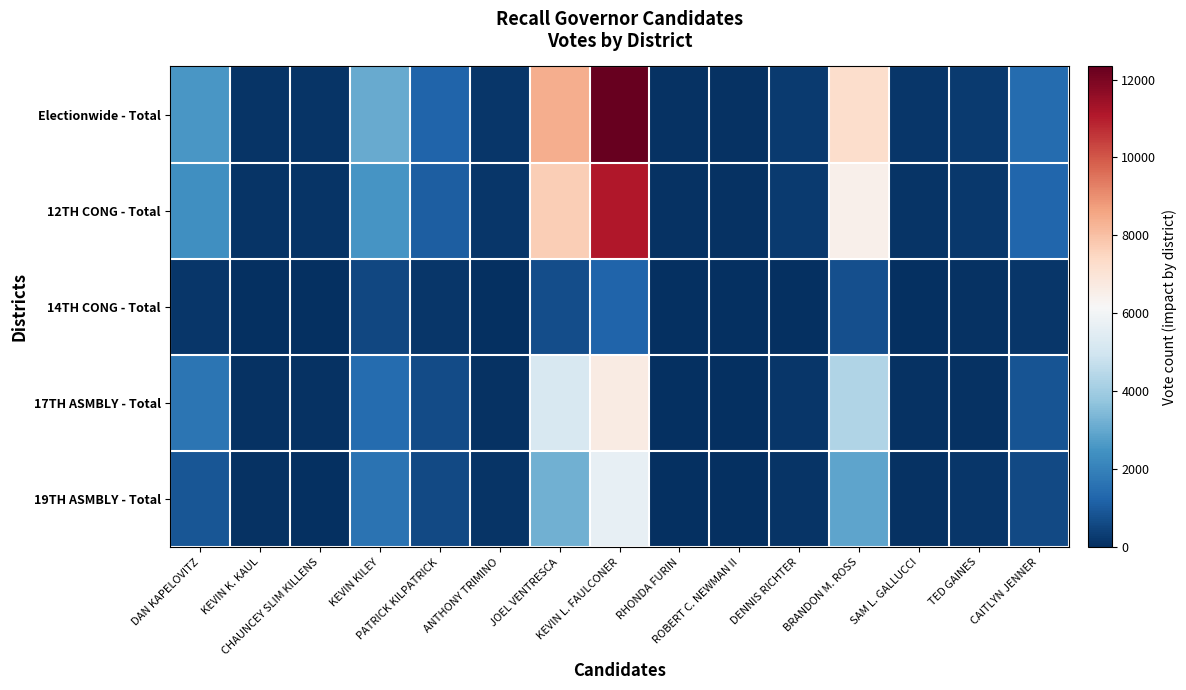

Reading left to right, extract all data points from this chart.

Electionwide - Total: DAN KAPELOVITZ=2563	KEVIN K. KAUL=140	CHAUNCEY SLIM KILLENS=105	KEVIN KILEY=3049	PATRICK KILPATRICK=1246	ANTHONY TRIMINO=189	JOEL VENTRESCA=8398	KEVIN L. FAULCONER=12337	RHONDA FURIN=57	ROBERT C. NEWMAN II=62	DENNIS RICHTER=289	BRANDON M. ROSS=7252	SAM L. GALLUCCI=152	TED GAINES=281	CAITLYN JENNER=1430
12TH CONG - Total: DAN KAPELOVITZ=2384	KEVIN K. KAUL=121	CHAUNCEY SLIM KILLENS=98	KEVIN KILEY=2506	PATRICK KILPATRICK=1089	ANTHONY TRIMINO=163	JOEL VENTRESCA=7684	KEVIN L. FAULCONER=11093	RHONDA FURIN=51	ROBERT C. NEWMAN II=53	DENNIS RICHTER=258	BRANDON M. ROSS=6484	SAM L. GALLUCCI=124	TED GAINES=227	CAITLYN JENNER=1274
14TH CONG - Total: DAN KAPELOVITZ=179	KEVIN K. KAUL=19	CHAUNCEY SLIM KILLENS=7	KEVIN KILEY=543	PATRICK KILPATRICK=157	ANTHONY TRIMINO=26	JOEL VENTRESCA=714	KEVIN L. FAULCONER=1244	RHONDA FURIN=6	ROBERT C. NEWMAN II=9	DENNIS RICHTER=31	BRANDON M. ROSS=768	SAM L. GALLUCCI=28	TED GAINES=54	CAITLYN JENNER=156
17TH ASMBLY - Total: DAN KAPELOVITZ=1670	KEVIN K. KAUL=83	CHAUNCEY SLIM KILLENS=73	KEVIN KILEY=1419	PATRICK KILPATRICK=667	ANTHONY TRIMINO=86	JOEL VENTRESCA=5197	KEVIN L. FAULCONER=6686	RHONDA FURIN=31	ROBERT C. NEWMAN II=36	DENNIS RICHTER=164	BRANDON M. ROSS=4319	SAM L. GALLUCCI=78	TED GAINES=95	CAITLYN JENNER=824
19TH ASMBLY - Total: DAN KAPELOVITZ=893	KEVIN K. KAUL=57	CHAUNCEY SLIM KILLENS=32	KEVIN KILEY=1630	PATRICK KILPATRICK=579	ANTHONY TRIMINO=103	JOEL VENTRESCA=3201	KEVIN L. FAULCONER=5651	RHONDA FURIN=26	ROBERT C. NEWMAN II=26	DENNIS RICHTER=125	BRANDON M. ROSS=2933	SAM L. GALLUCCI=74	TED GAINES=186	CAITLYN JENNER=606